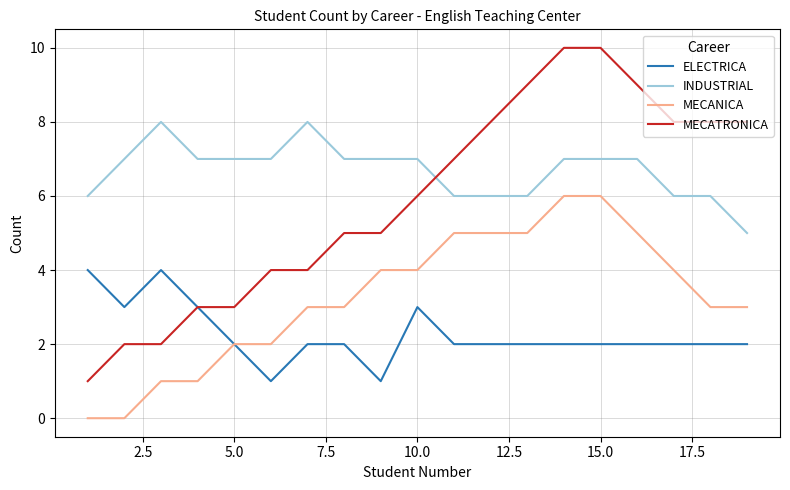

Which series has the largest range (max minus min)?

MECATRONICA